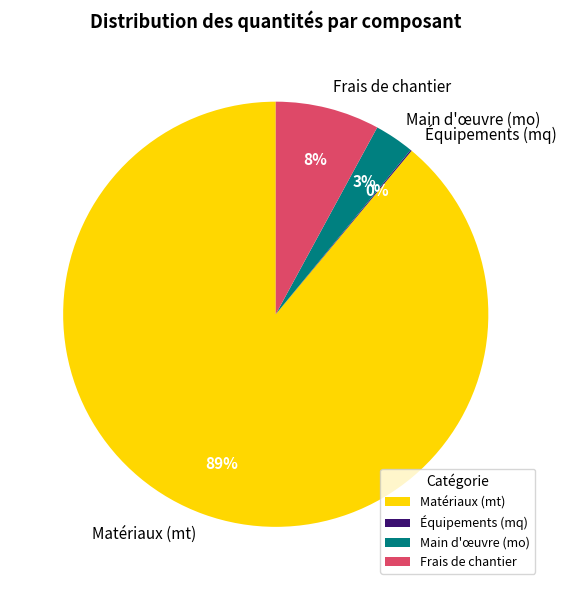

To the nearest percent, what is the difference between the largest and smallest slice percentages?

89%